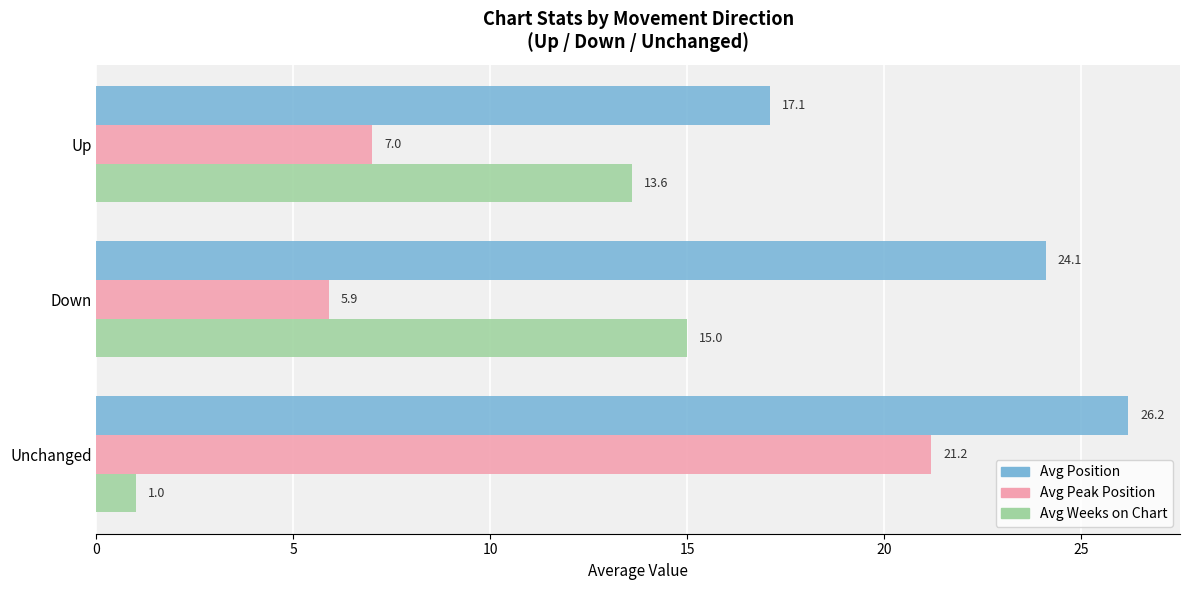

At which label is Avg Peak Position closest to 13?

Up